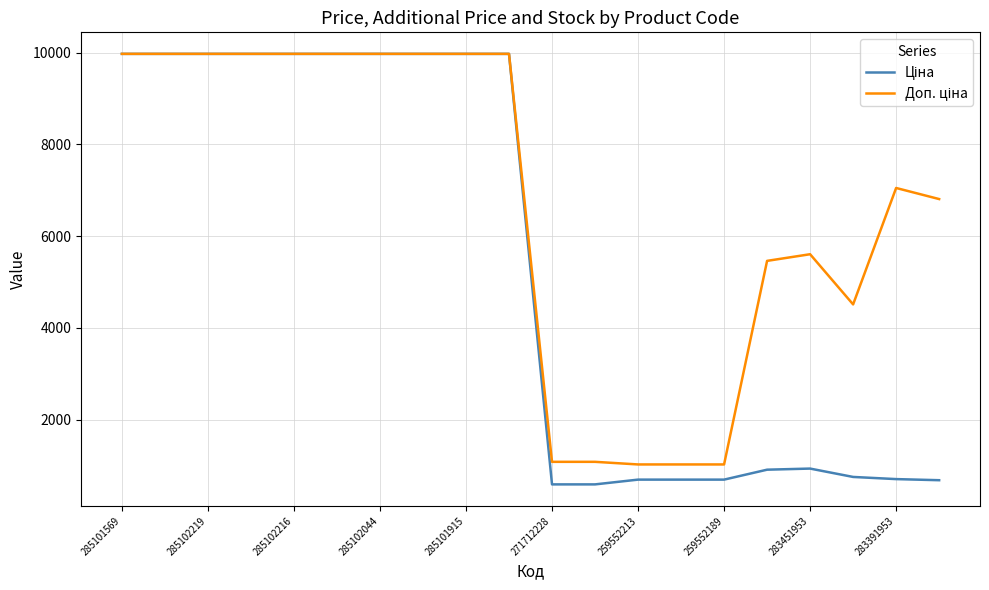

What is the difference between the highest and lowest values at 259552213?

330.9